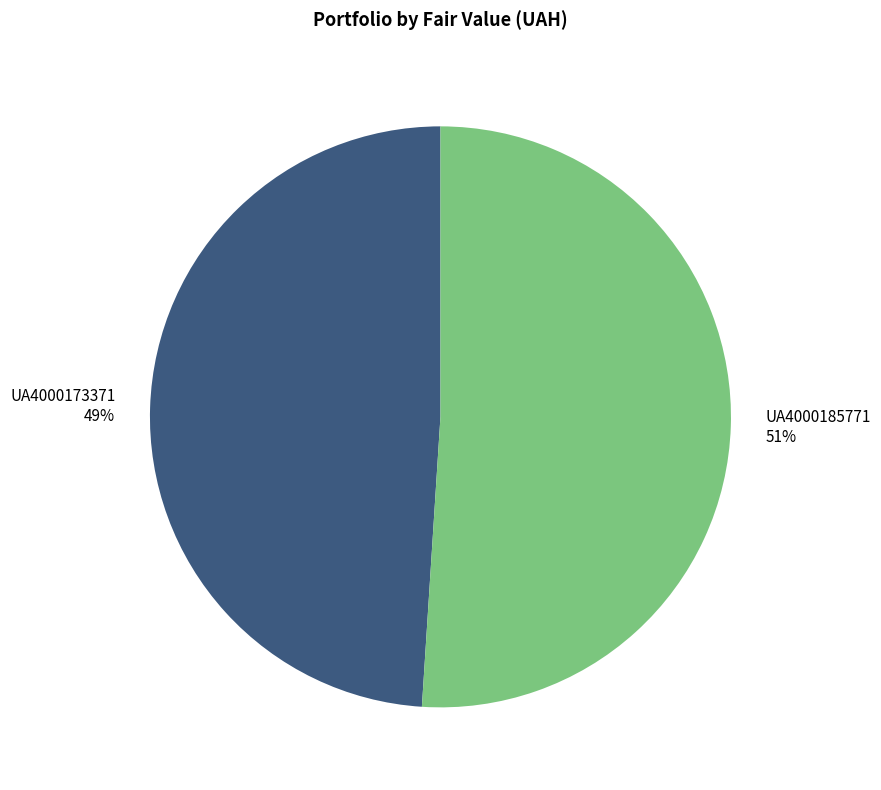

To the nearest percent, what is the average slice percentage?

50%